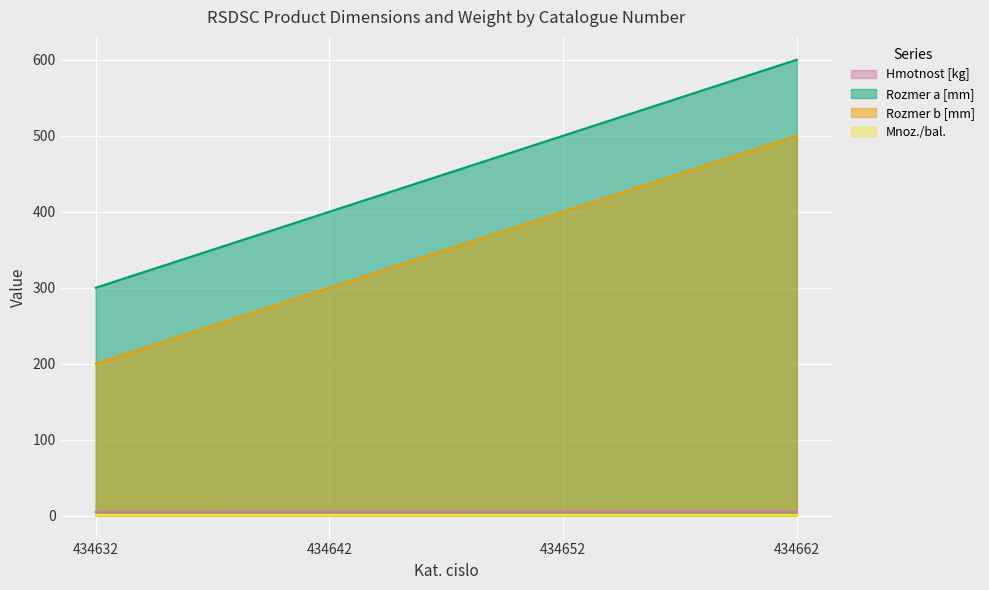

True or false: Rozmer b [mm] has more than 2 points higher than both neighbors.

False